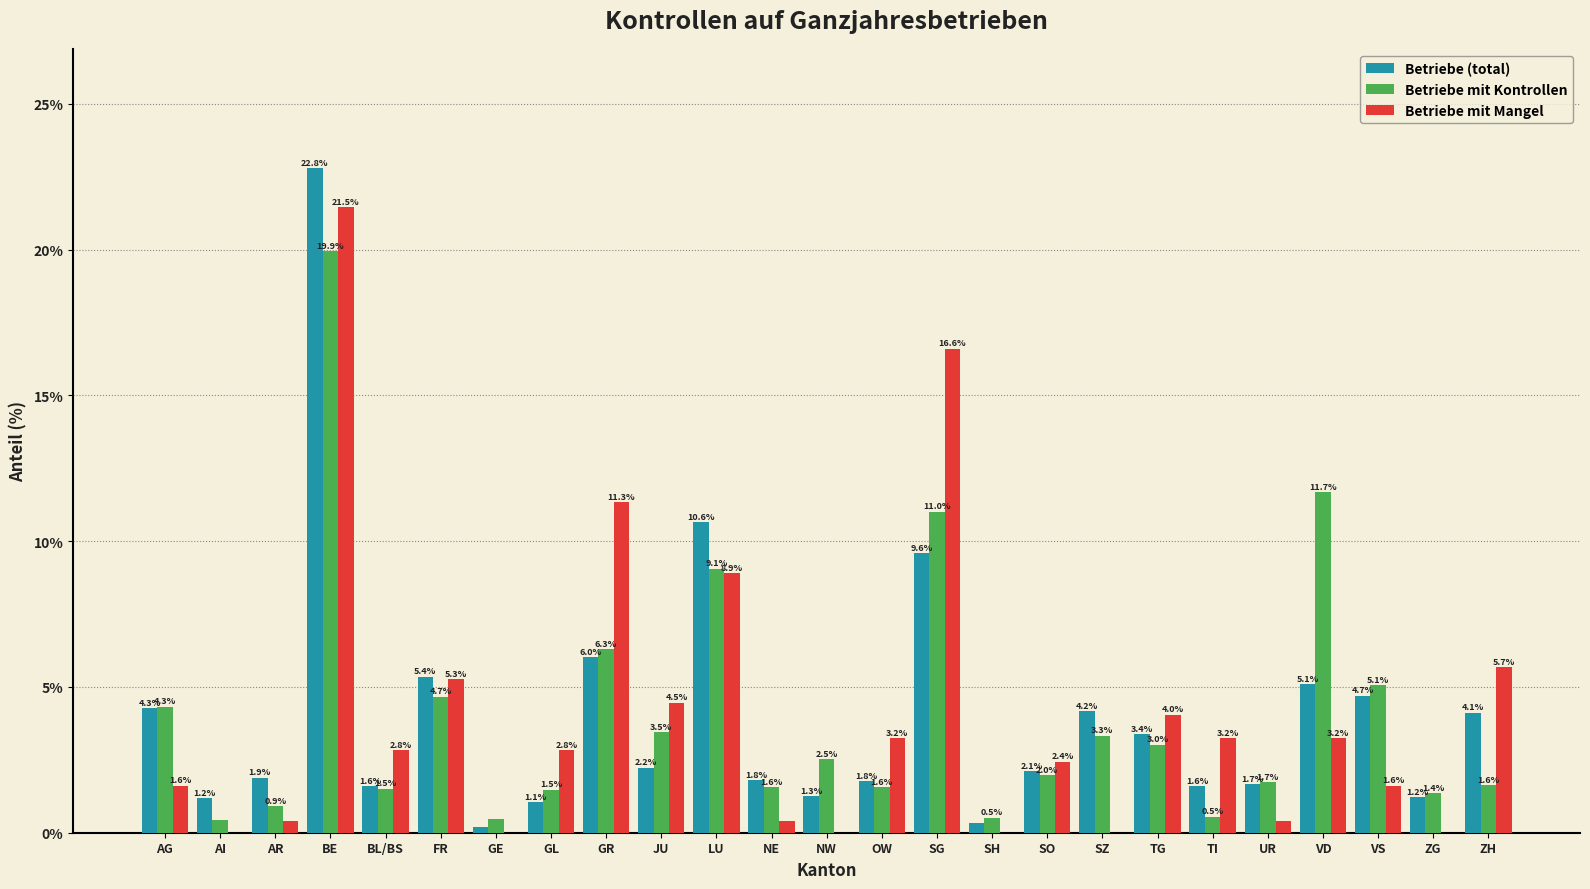

At which label is Betriebe (total) closest to 11?

LU